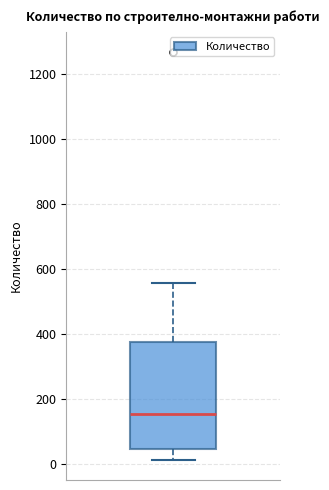

Transcribe this box plot: give where the median line is, the range the box spans, and where the two whiskers end, as read against the y-axis. The values are not printed on the chart, so give them approximately, as read against the axis.

median 160, box 40 to 380, whiskers 20 to 560